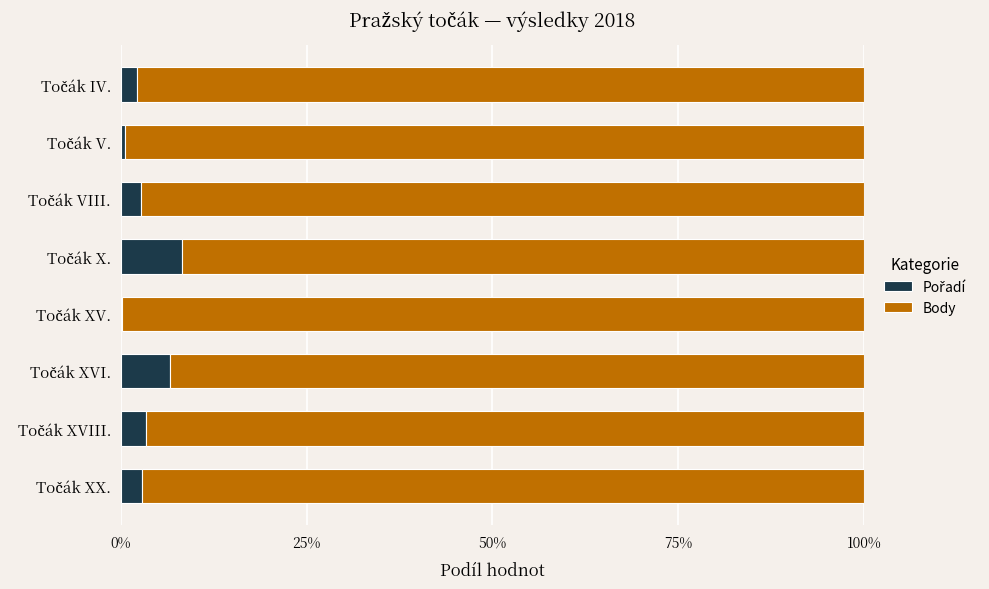

How many categories are shown in the chart?

8